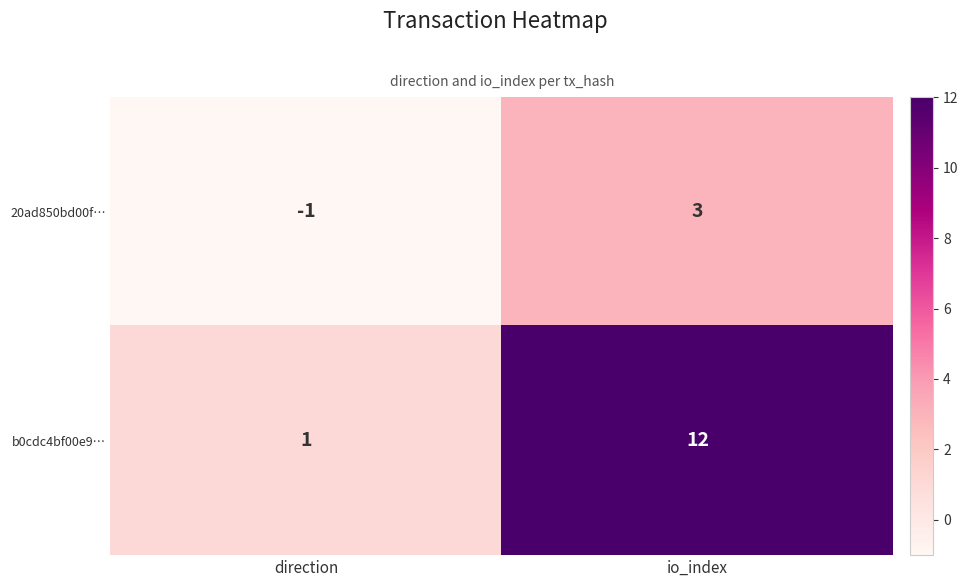

What is the total value across all series at io_index?

15